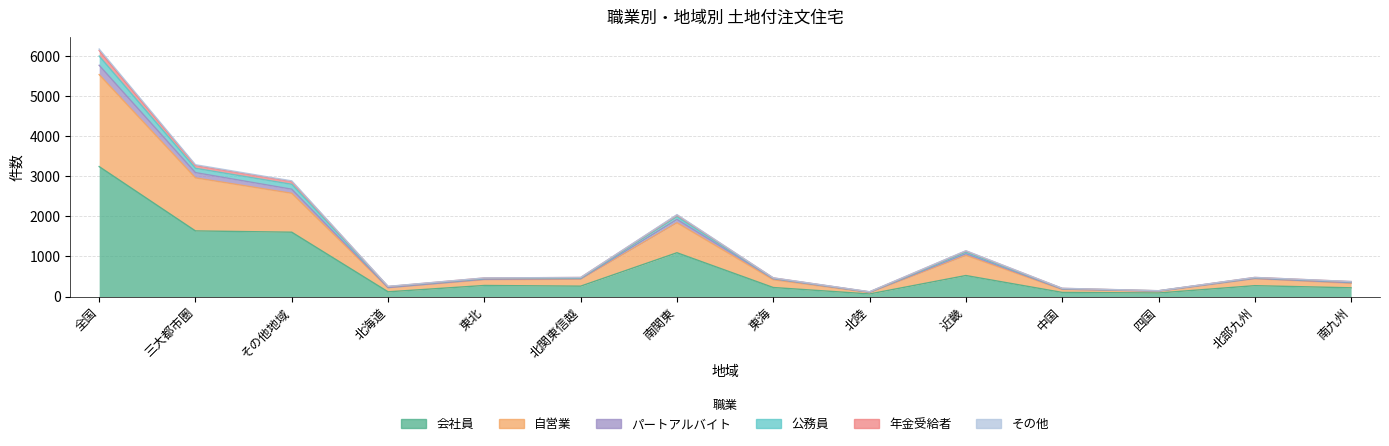

Which category has the highest value in the 公務員 series?

全国